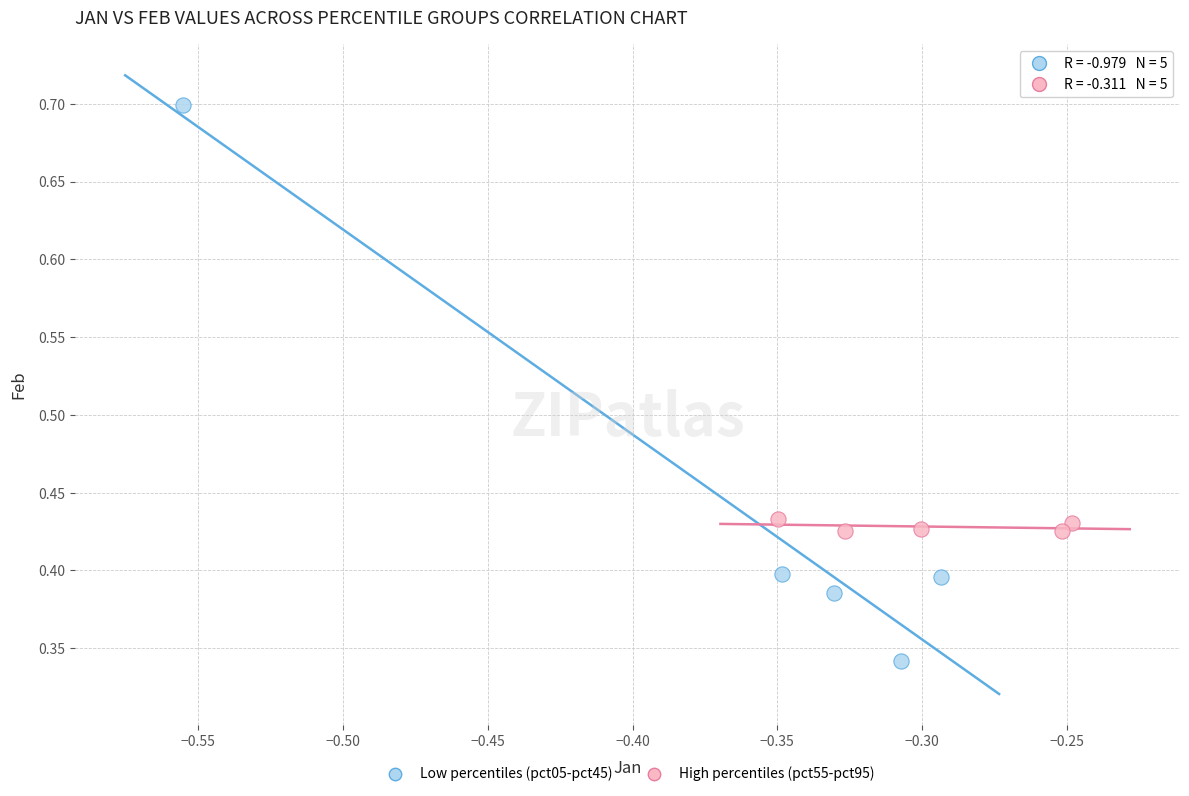

Which series has the largest Y range (max minus min)?

Low percentiles (pct05-pct45)